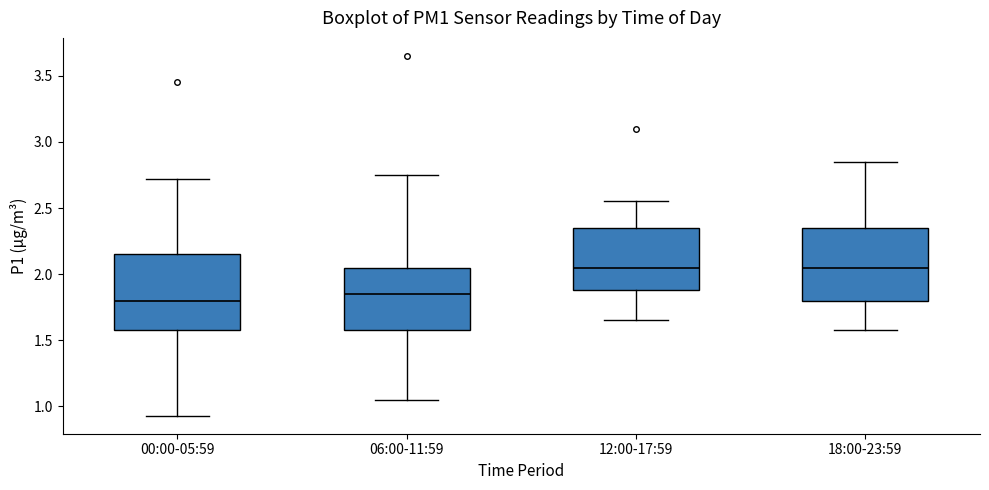

Where is the lower edge of the box for 06:00-11:59 on the y-axis? The values are not printed on the chart, so give them approximately, as read against the axis.

1.60